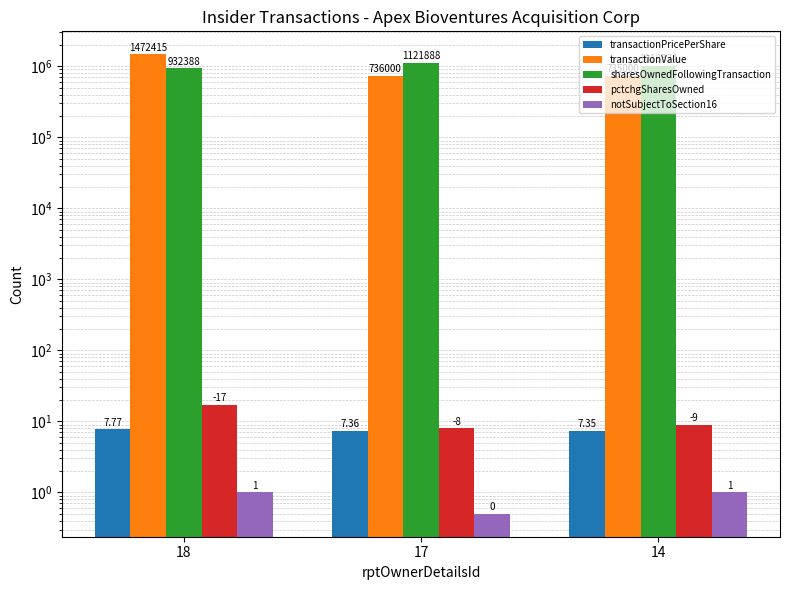

What is the smallest value displayed?

0.5